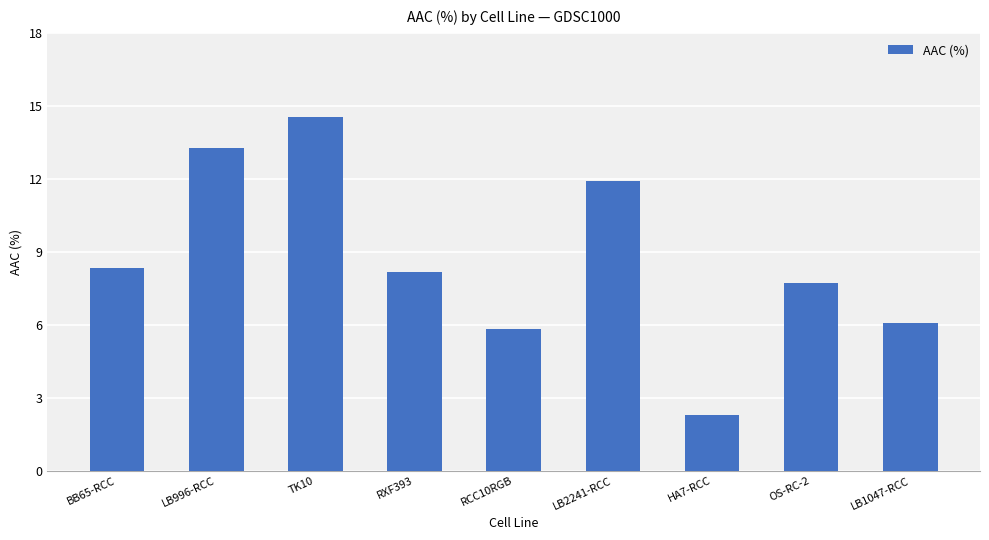

True or false: the data shows 8.3 at BB65-RCC.

True